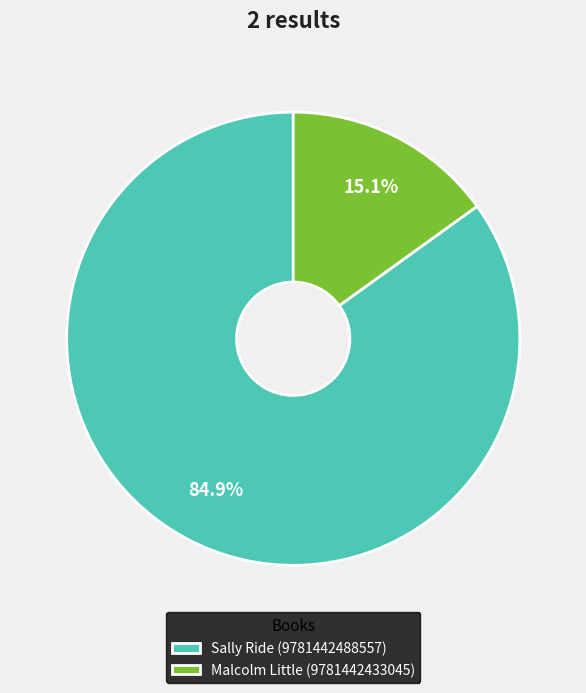

Between Sally Ride (9781442488557) and Malcolm Little (9781442433045), which is larger?

Sally Ride (9781442488557)